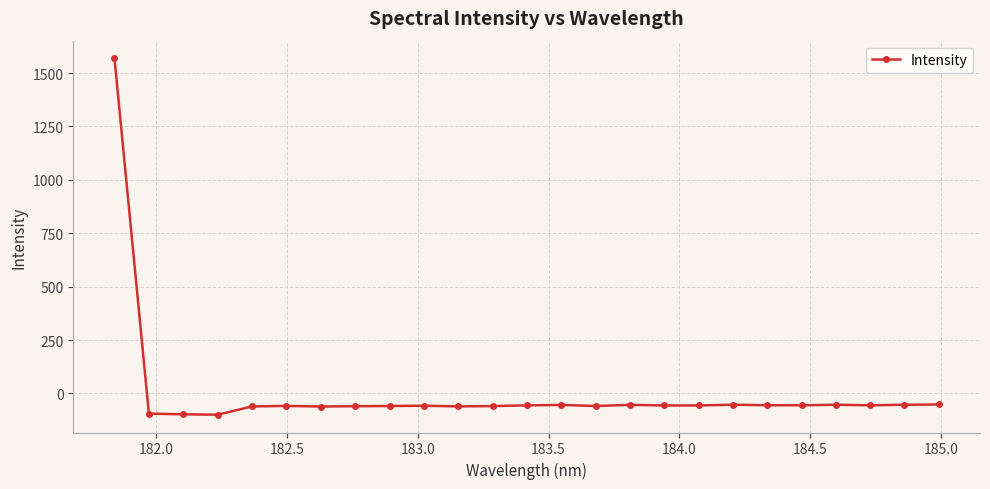

What is the difference between the maximum and minimum values?

1667.7